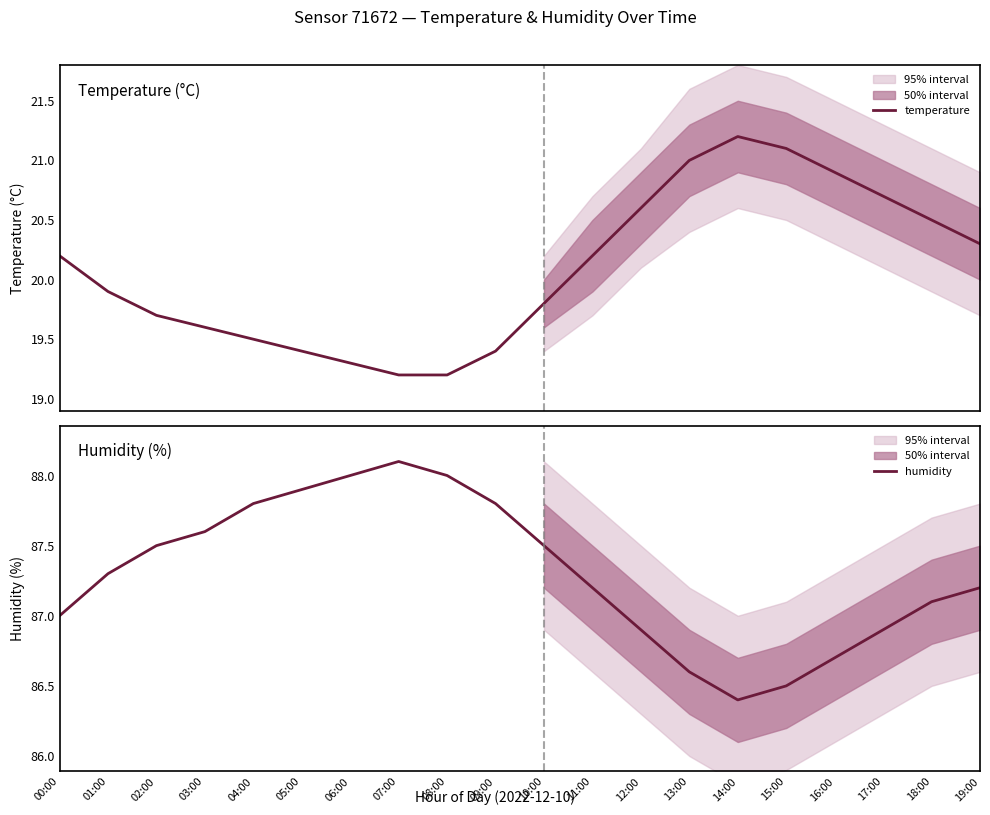

True or false: humidity and temperature intersect in this chart.

False